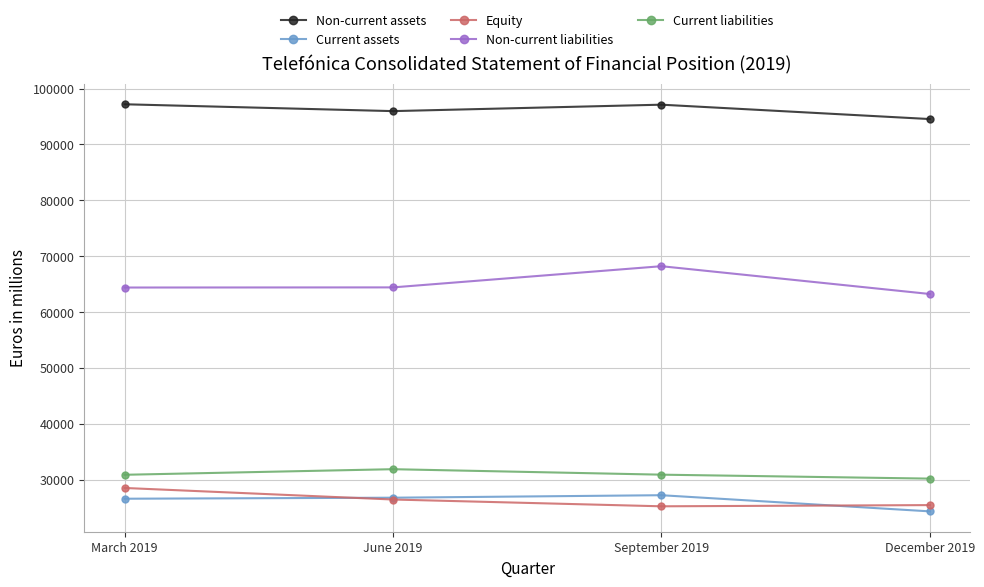

True or false: Non-current assets has a value of 149864.1 at June 2019.

False